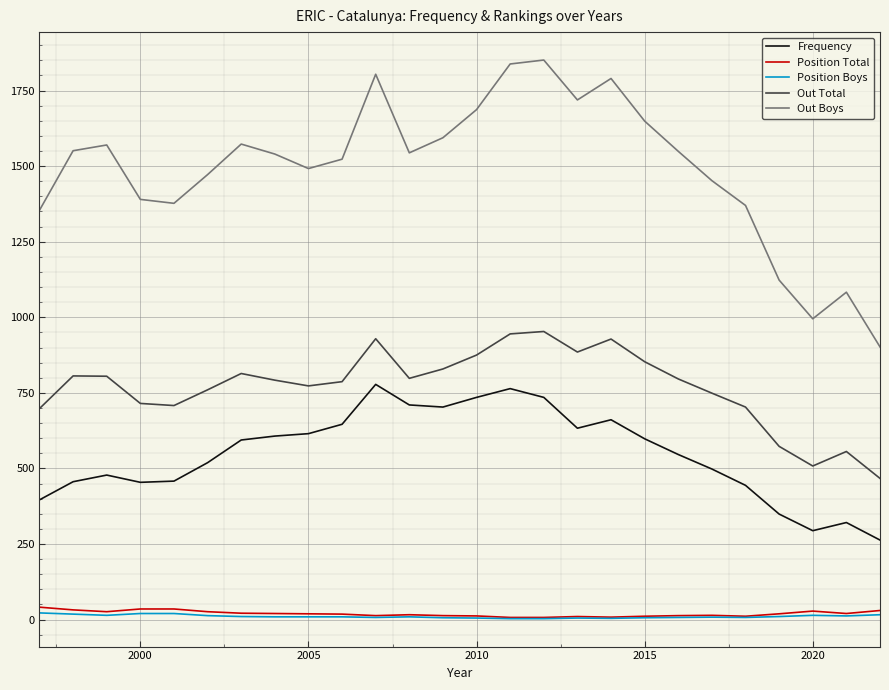

True or false: Out Total and Frequency cross at least once.

False